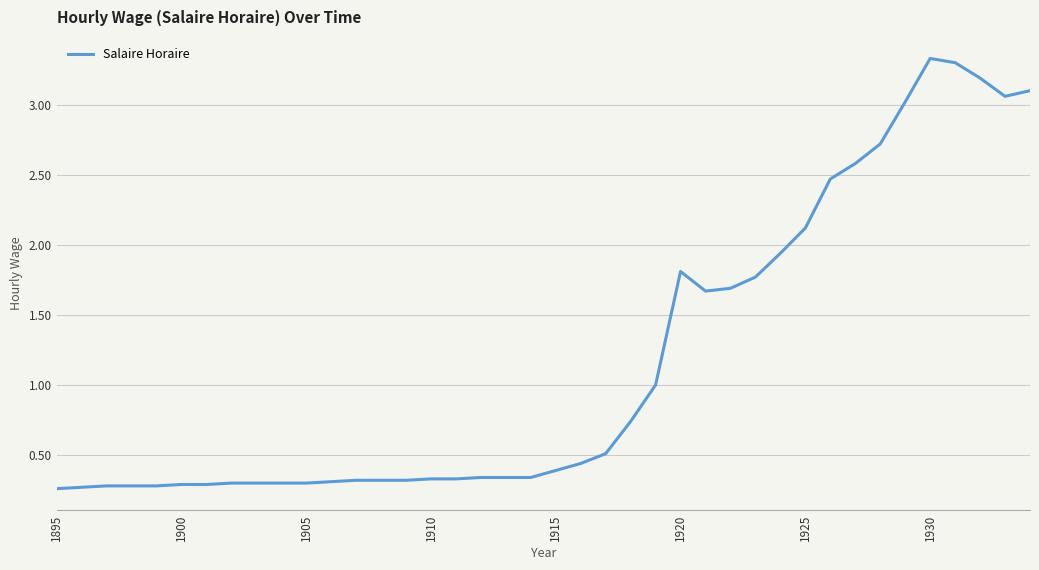

What is the maximum value shown in the chart?

3.3